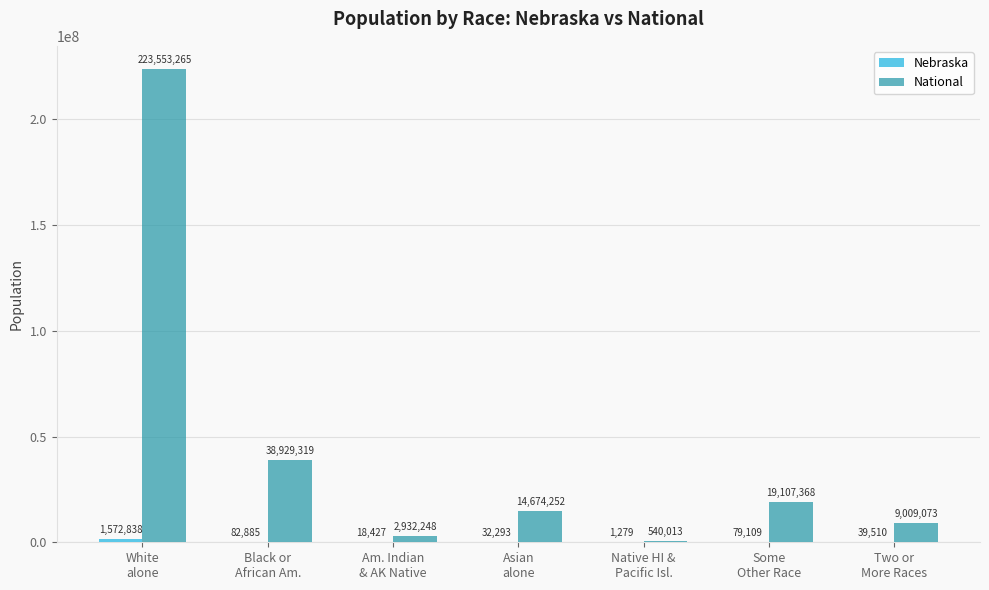

What is the maximum value shown in the chart?

223553265